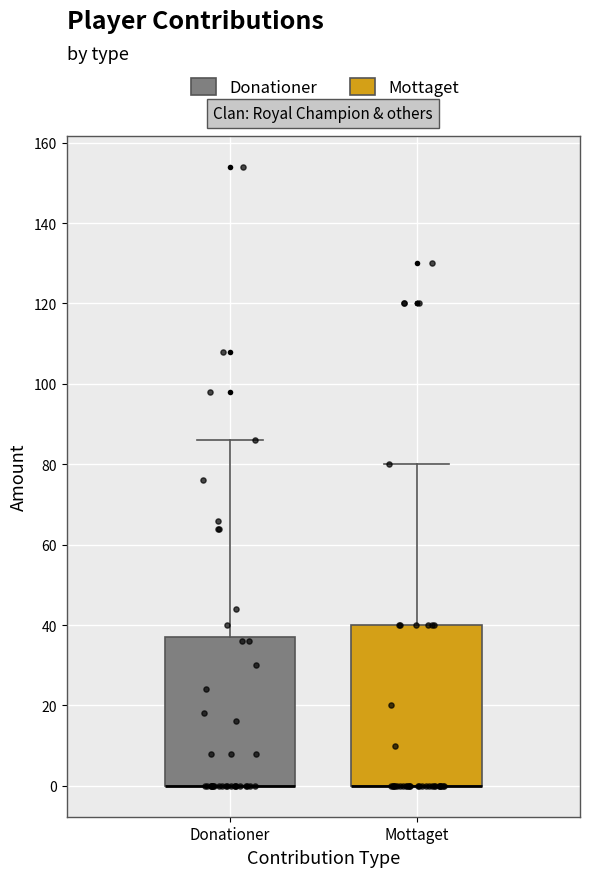

Comparing the boxes themselves (not the whiskers), which one is the tallest?

Mottaget